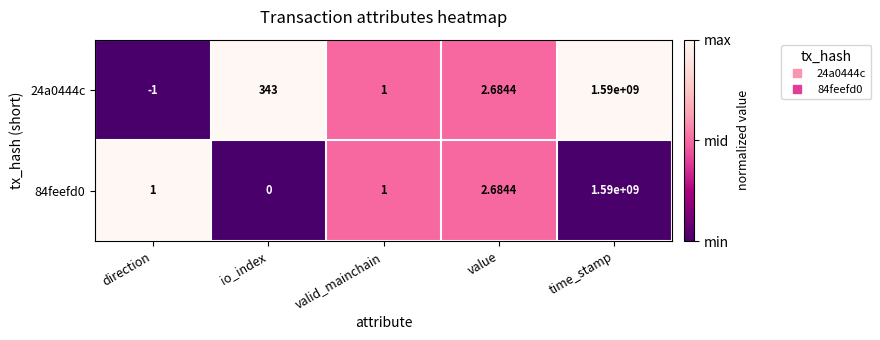

At which category is the sum across all series the highest?

time_stamp